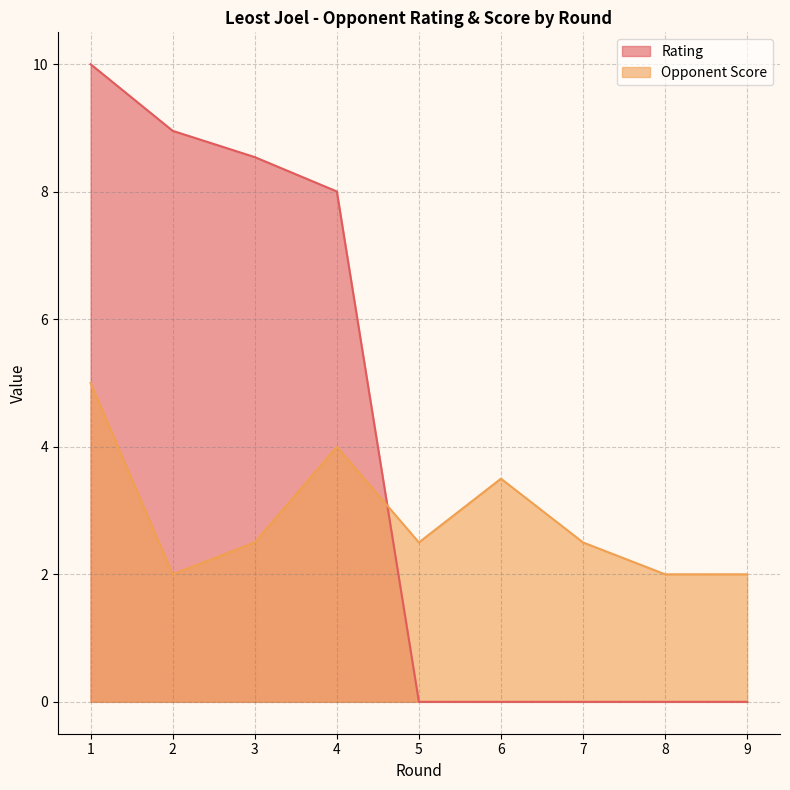

True or false: Rating has a value of 11.2 at 3.

False